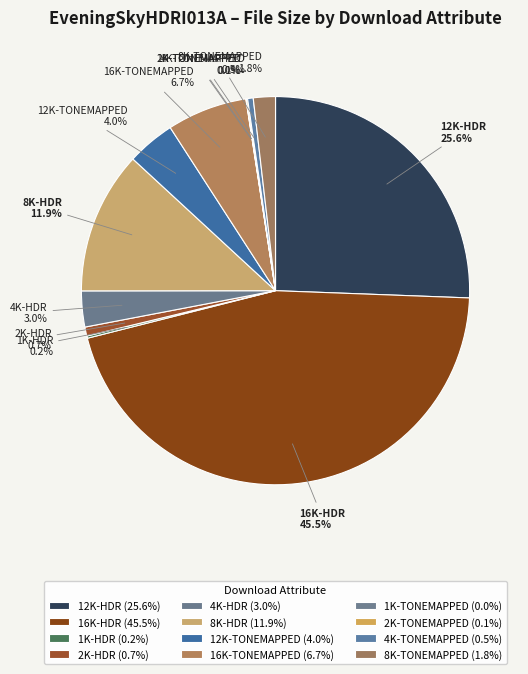

Combined, do 12K-HDR and 8K-TONEMAPPED account for over 50%?

No